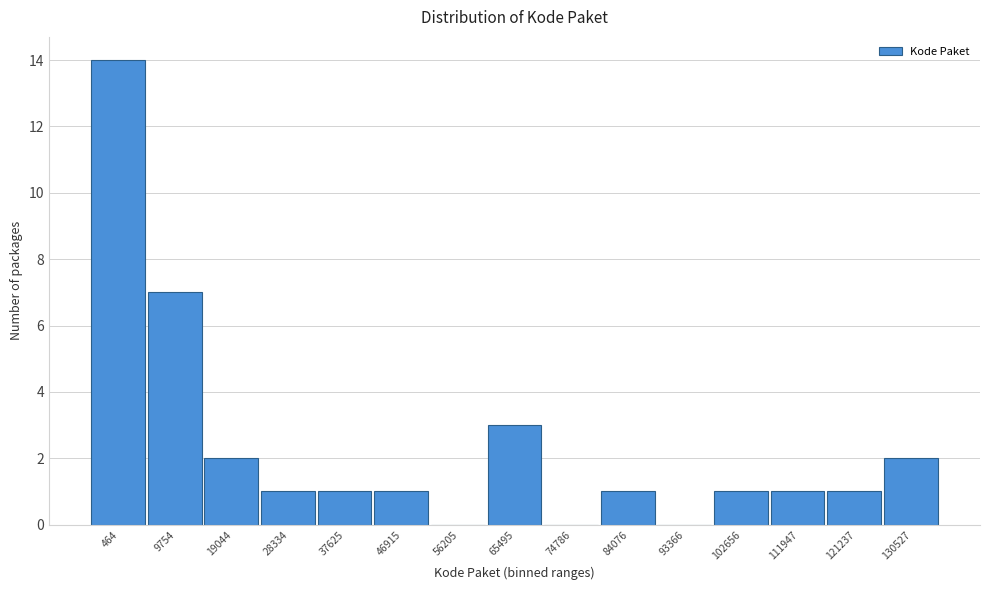

Reading right to left, extract all data points from this chart.

130527=2	121237=1	111947=1	102656=1	93366=0	84076=1	74786=0	65495=3	56205=0	46915=1	37625=1	28334=1	19044=2	9754=7	464=14